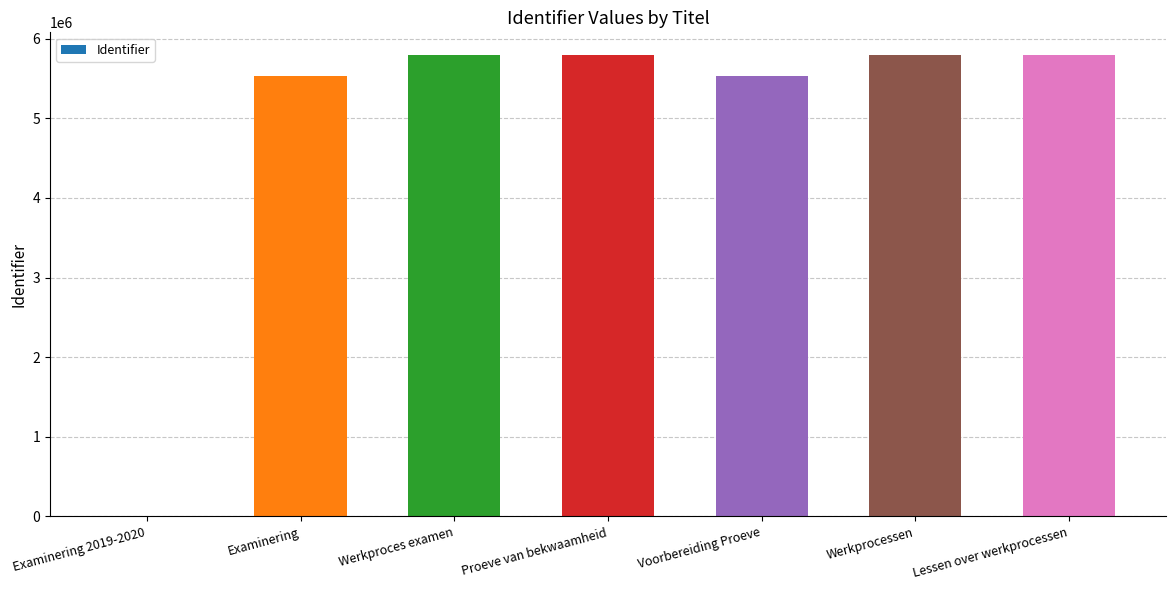

What is the sum of the values at Lessen over werkprocessen and Werkprocessen?

11580771